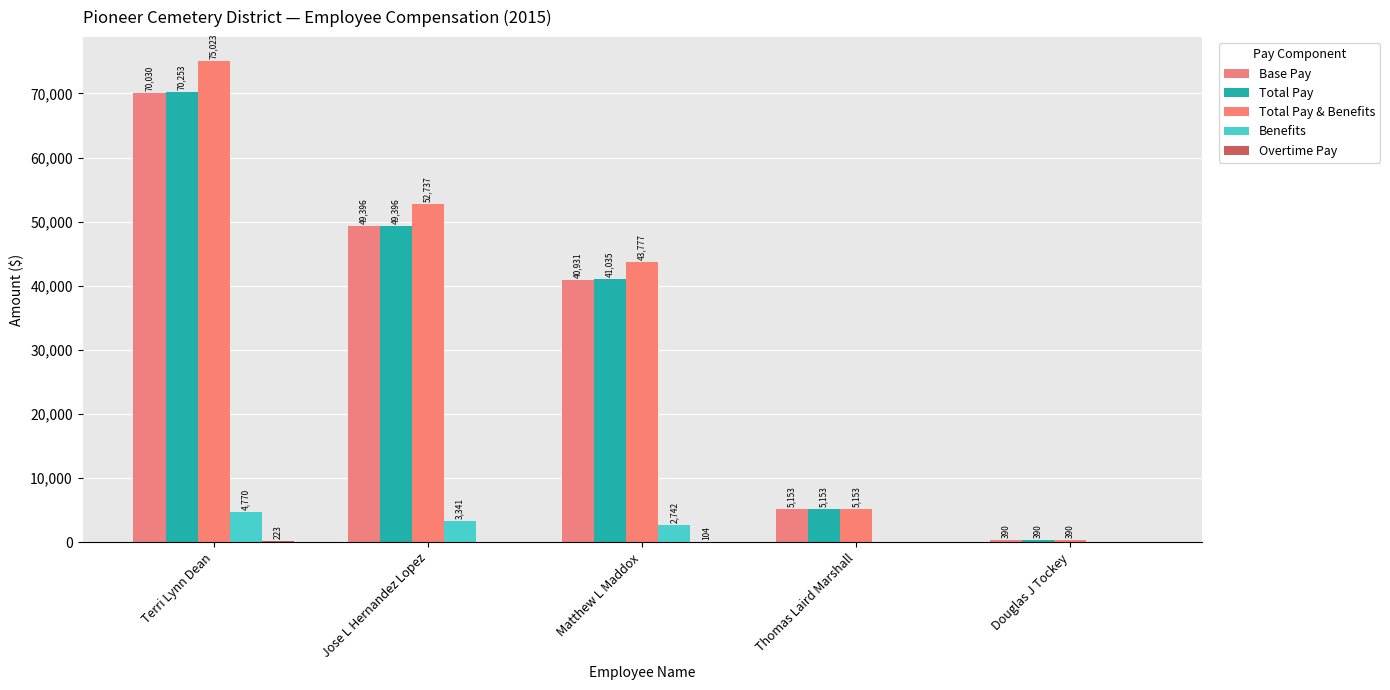

True or false: Total Pay has a value of 390.0 at Douglas J Tockey.

True